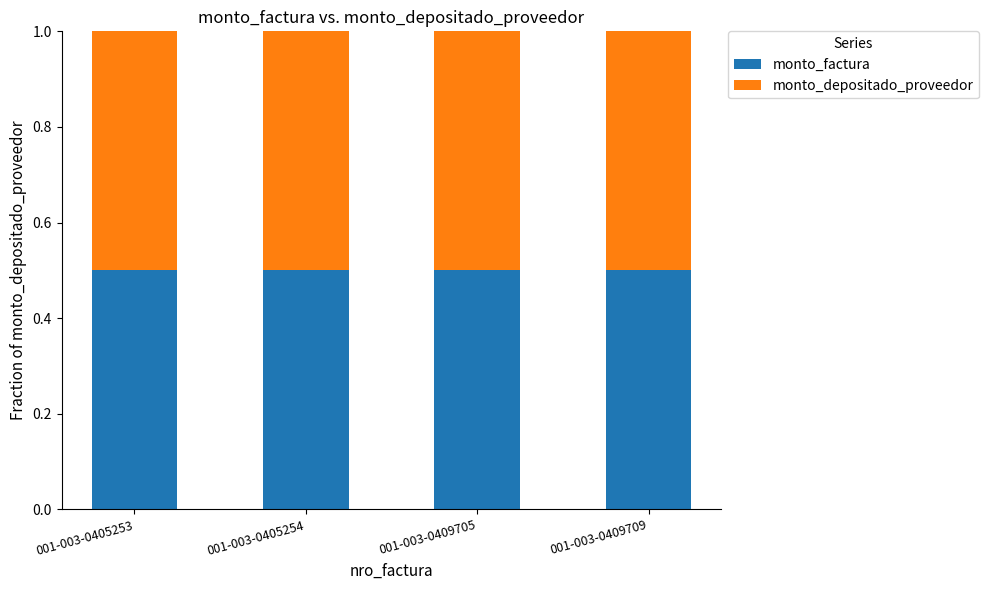

What is the sum of all monto_depositado_proveedor values?

140963464